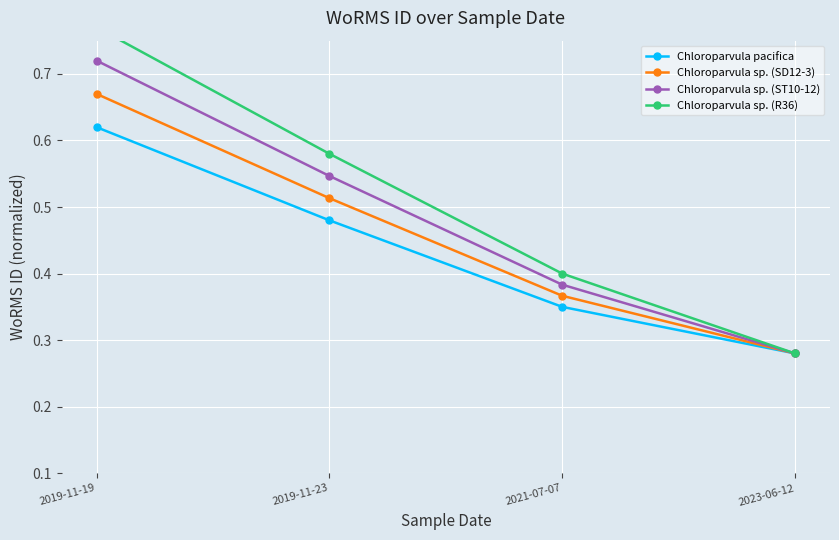

What is the difference between the Chloroparvula pacifica values at 2019-11-19 and 2019-11-23?

0.1